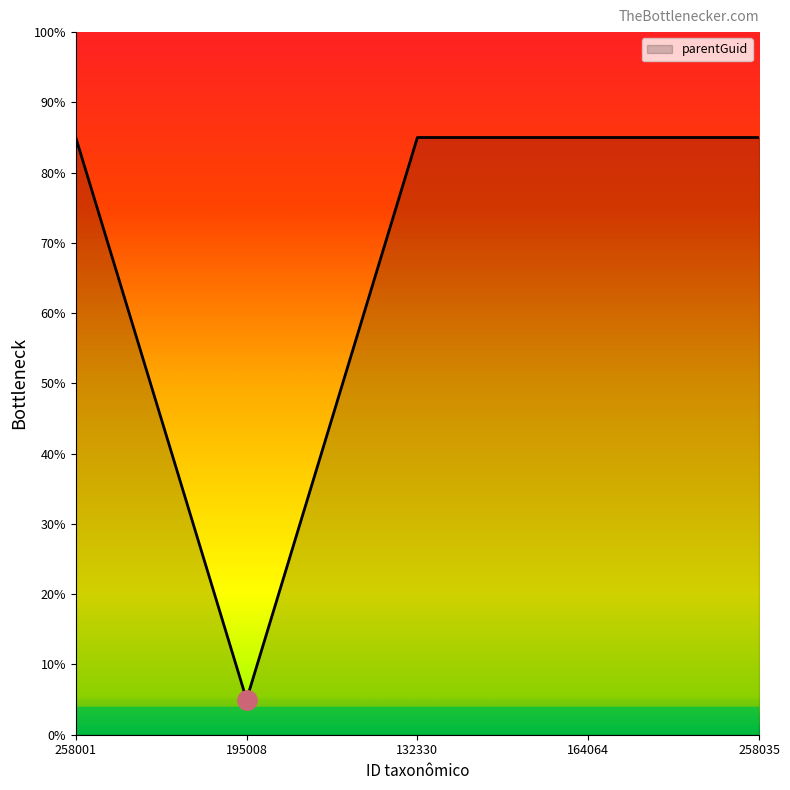

What position from the left is 258035?

5